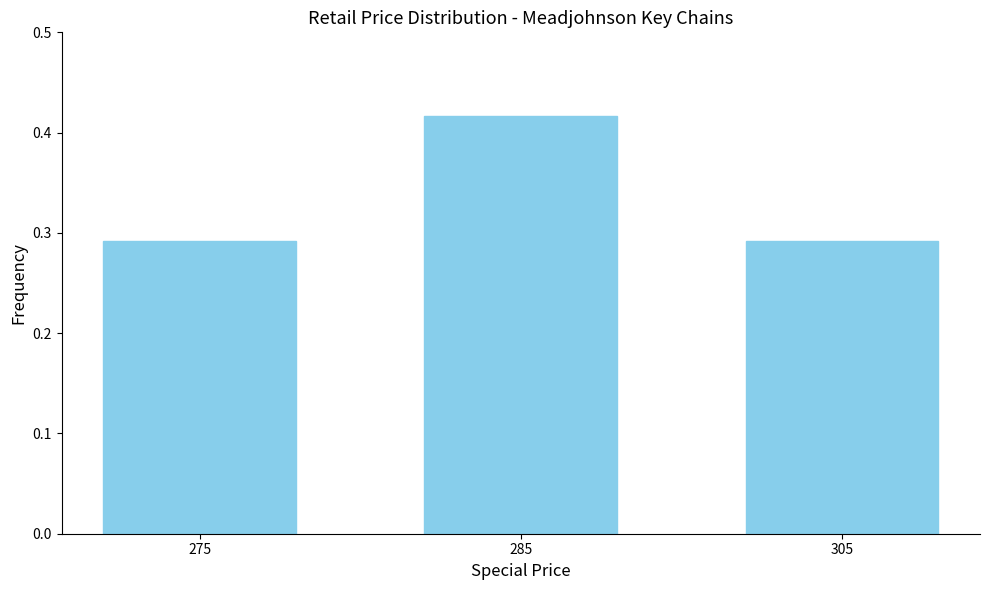

Which label corresponds to the largest value in the chart?

285